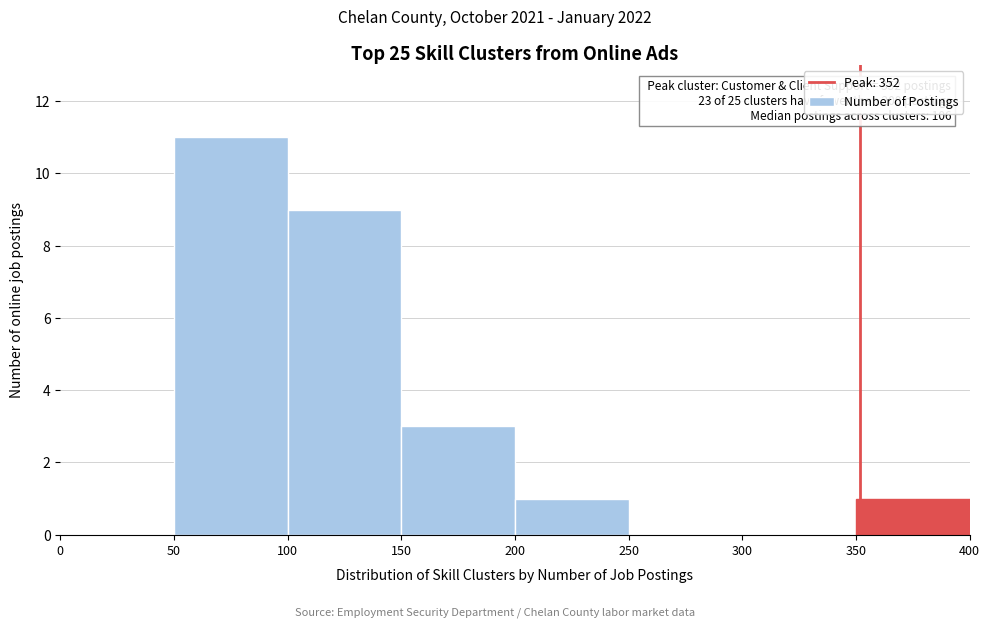

Over which range of the x-axis is the bar tallest?

50 to 100